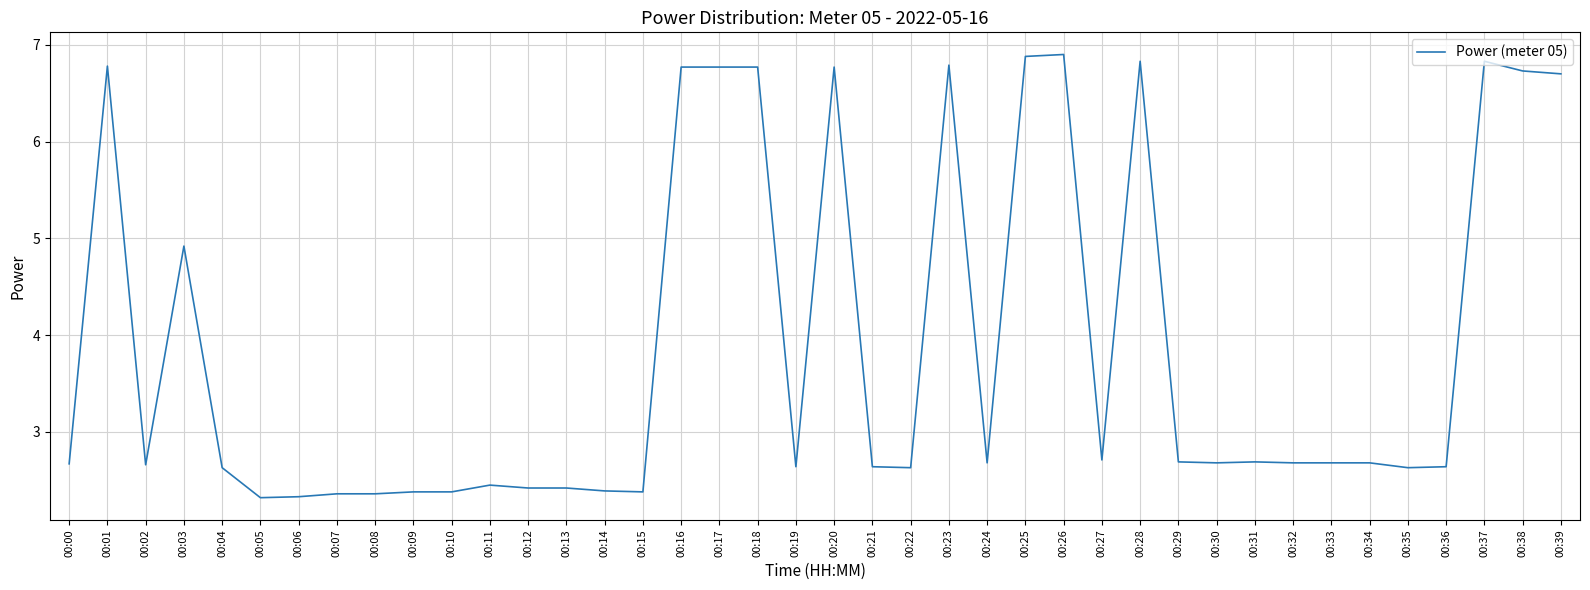

What is the change in value from 00:07 to 00:39?

+4.3